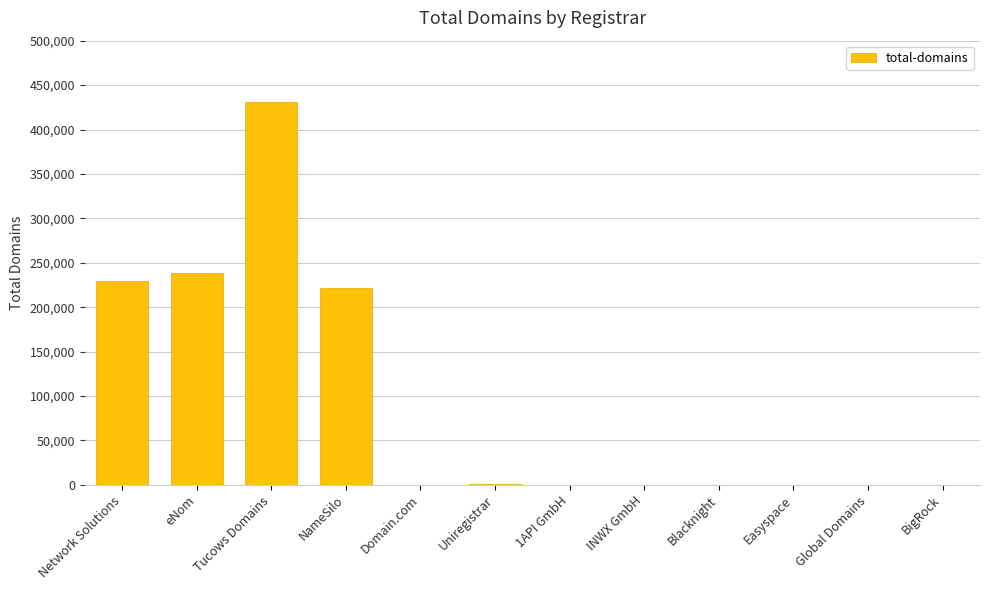

Read the value at Network Solutions, to the nearest 50.

229150